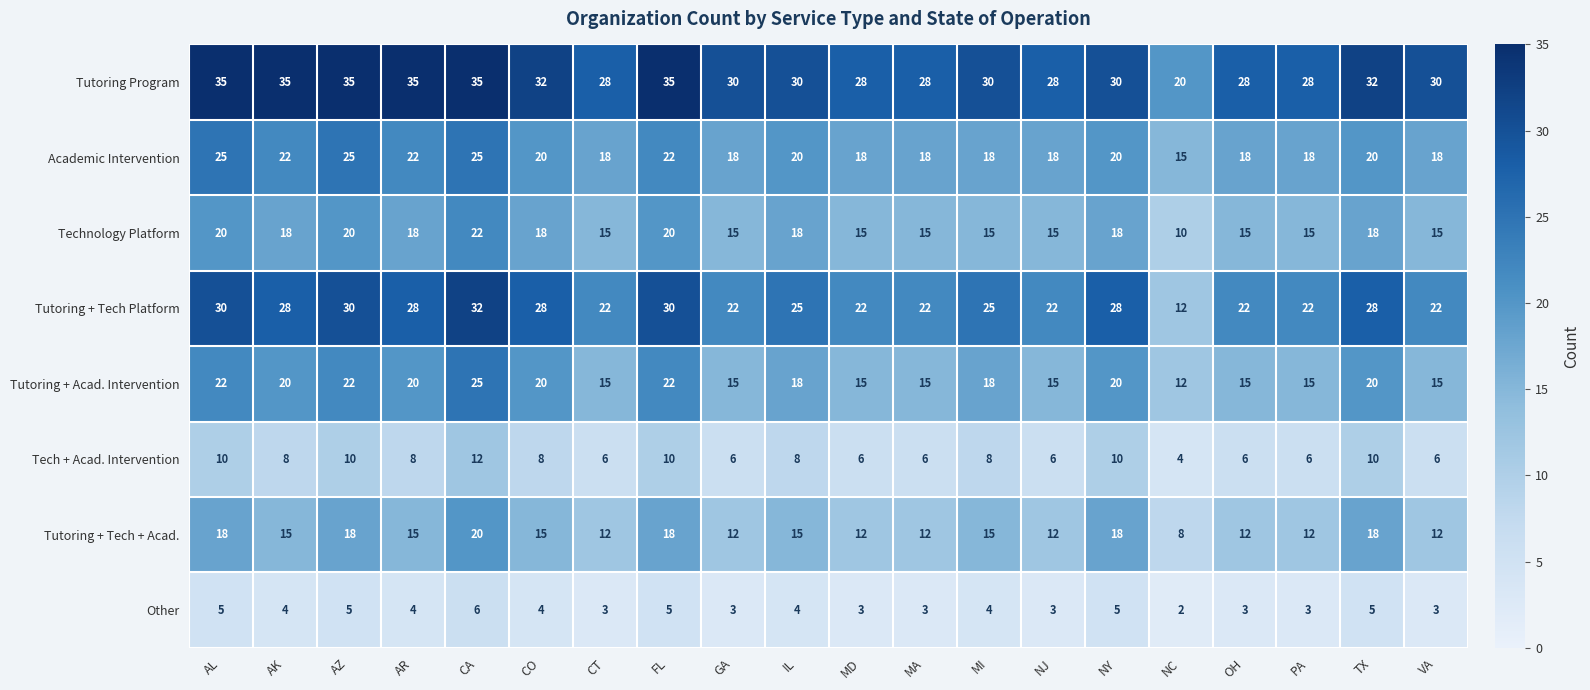

The value of Tech + Acad. Intervention at AK is 13. True or false?

False